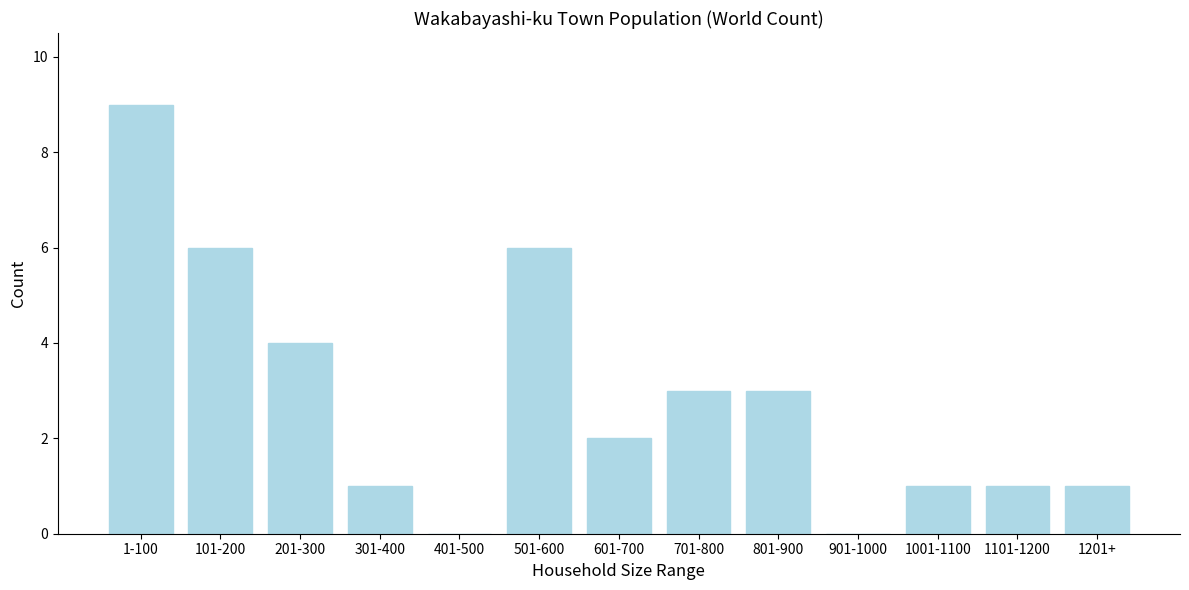

Reading left to right, transcribe all the data shown in this chart.

1-100=9	101-200=6	201-300=4	301-400=1	401-500=0	501-600=6	601-700=2	701-800=3	801-900=3	901-1000=0	1001-1100=1	1101-1200=1	1201+=1